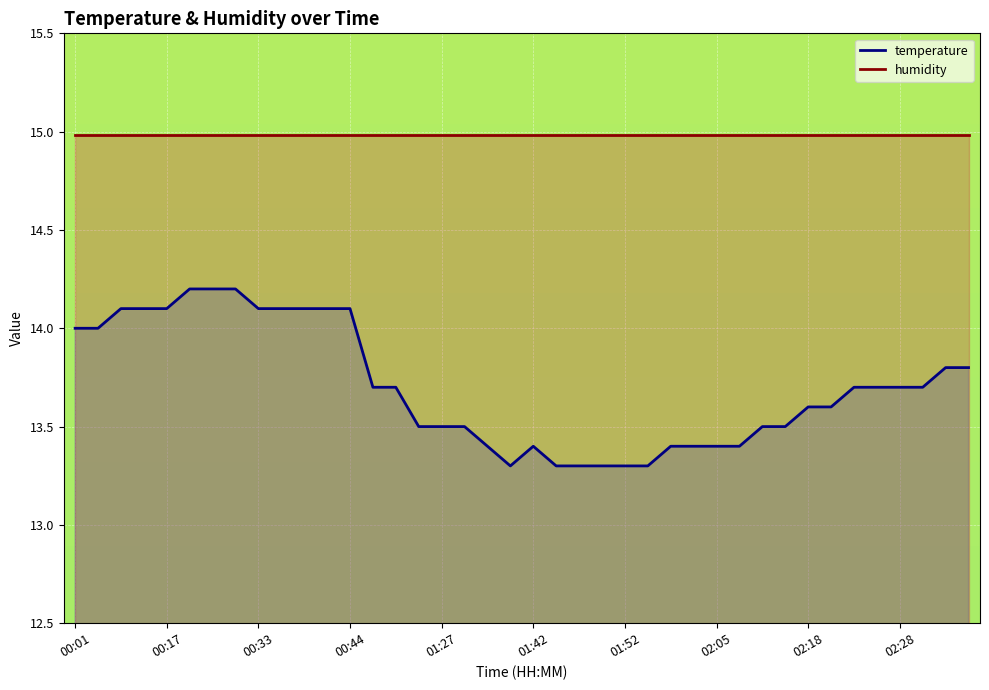

Which series has the largest total across all categories?

humidity